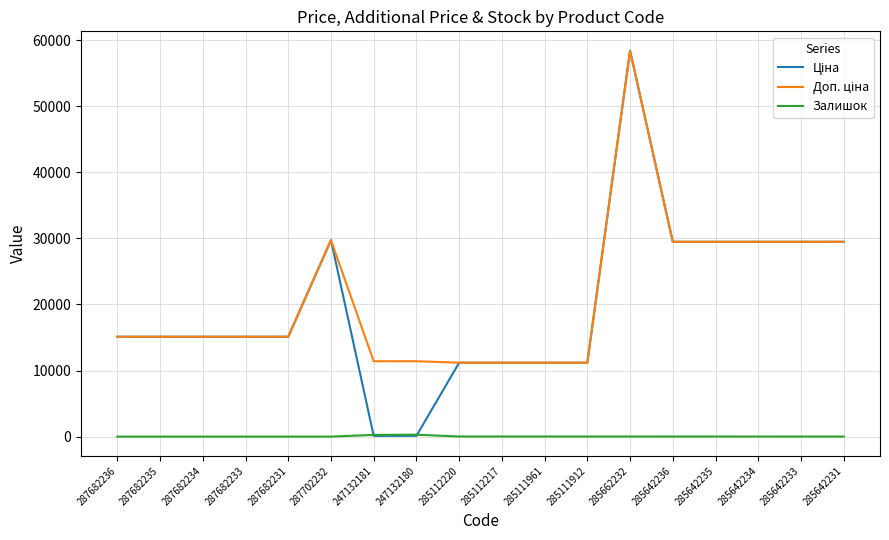

What value does the Залишок series have at 285642236?

12.0